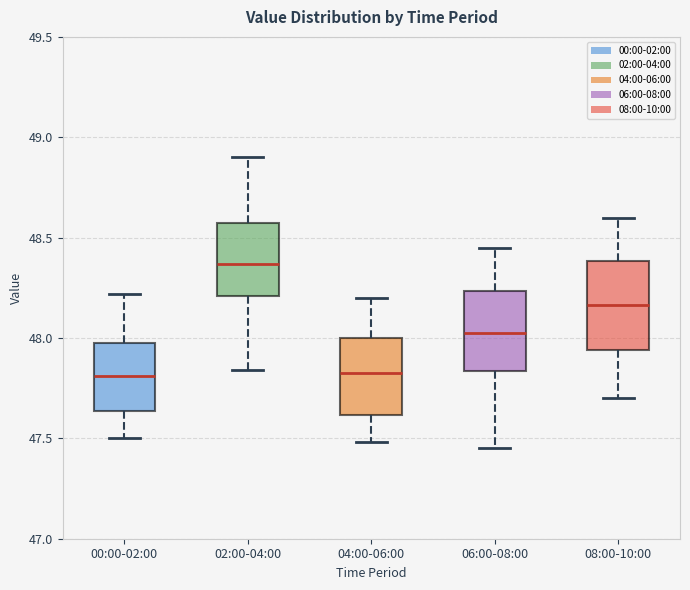

Where does the lower whisker of the box for 04:00-06:00 end on the y-axis? The values are not printed on the chart, so give them approximately, as read against the axis.

47.50